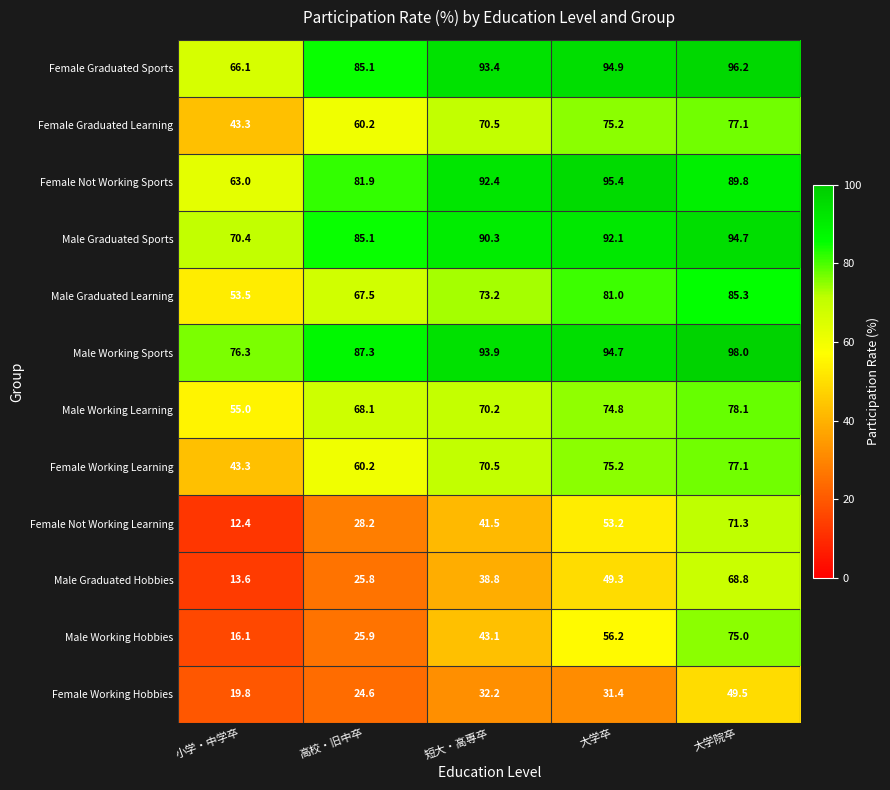

At how many categories does at least one series exceed 68?

5